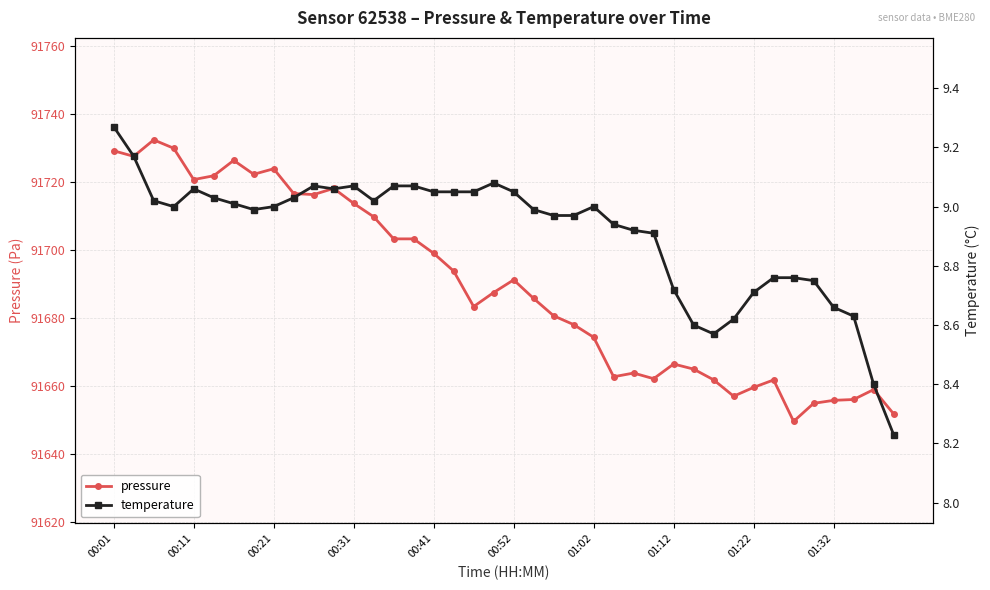

What is the difference between the maximum and minimum values in the pressure series?

82.8